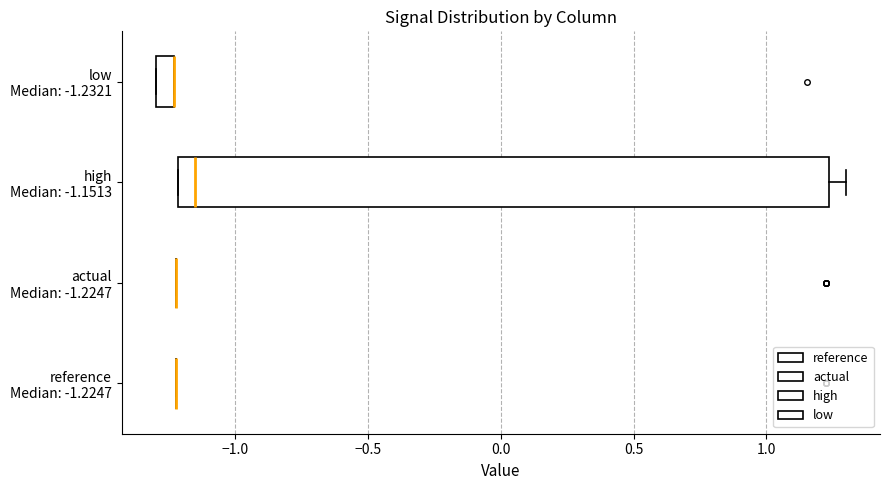

Comparing the boxes themselves (not the whiskers), which one is the widest?

high Median: -1.1513